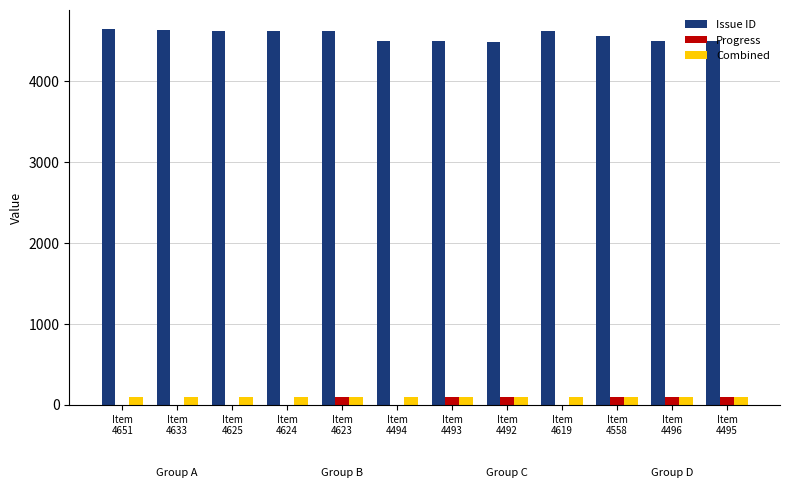

Is the value of Issue ID at Item
4492 greater than the value of Combined at Item
4495?

Yes